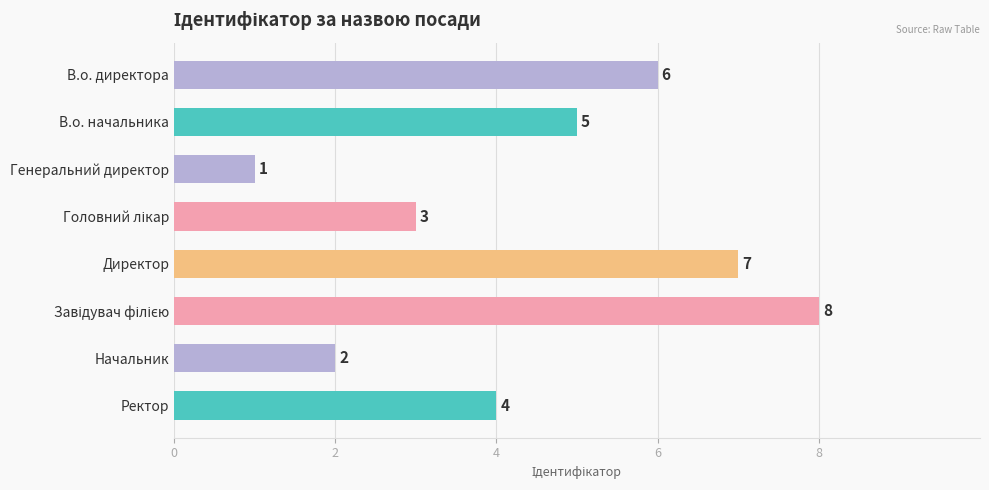

True or false: the data shows 3 at Начальник.

False